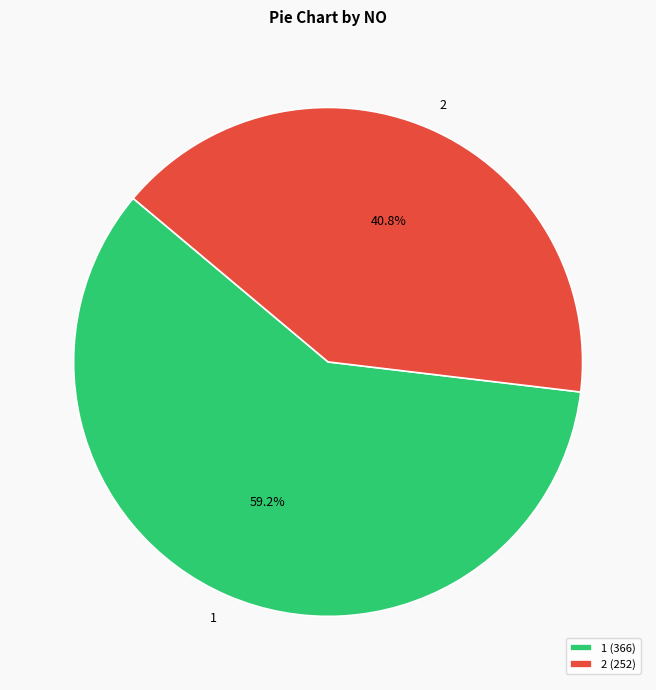

Does any single category account for the majority?

Yes